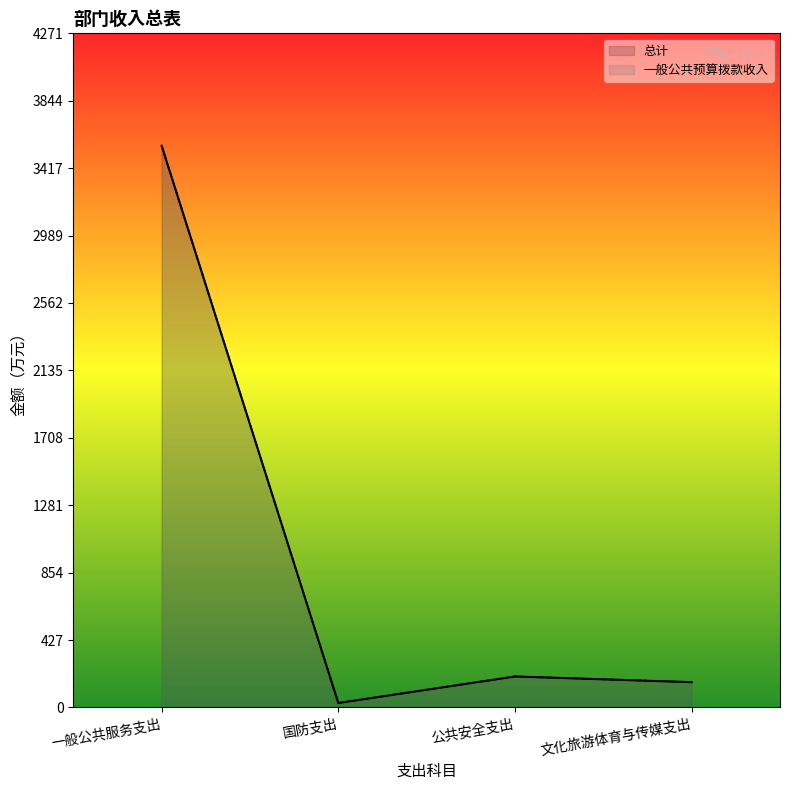

Which category has the lowest value in the 一般公共预算拨款收入 series?

国防支出